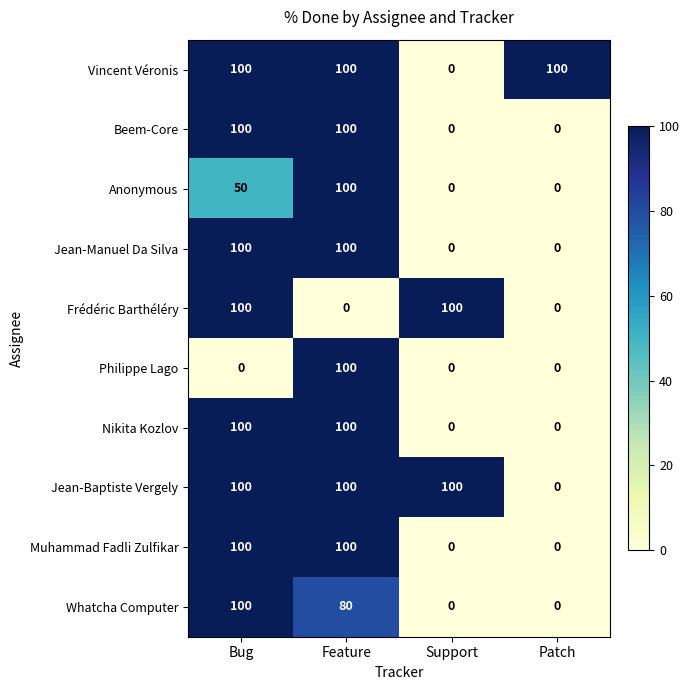

What is the difference between the highest and lowest values at Bug?

100